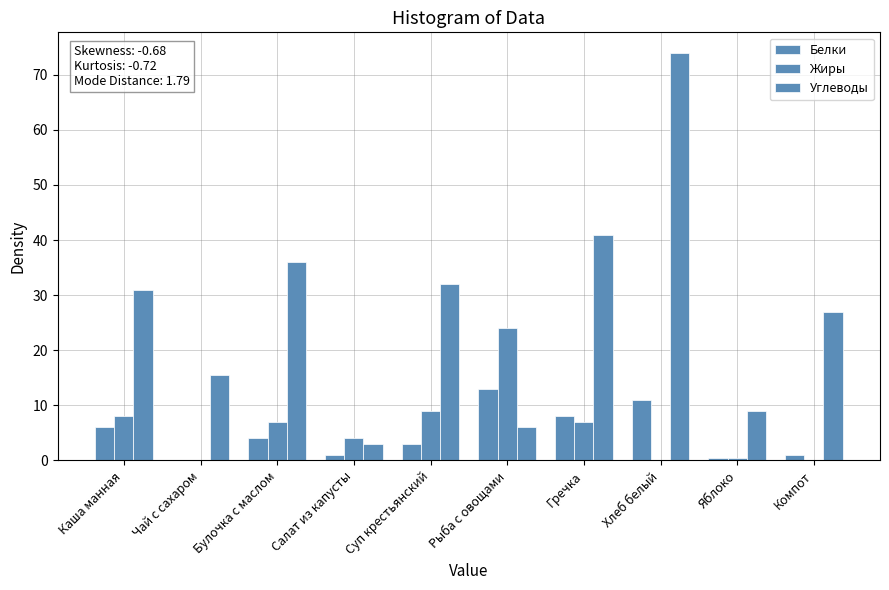

What is the label of the 10th bar from the left?

Компот